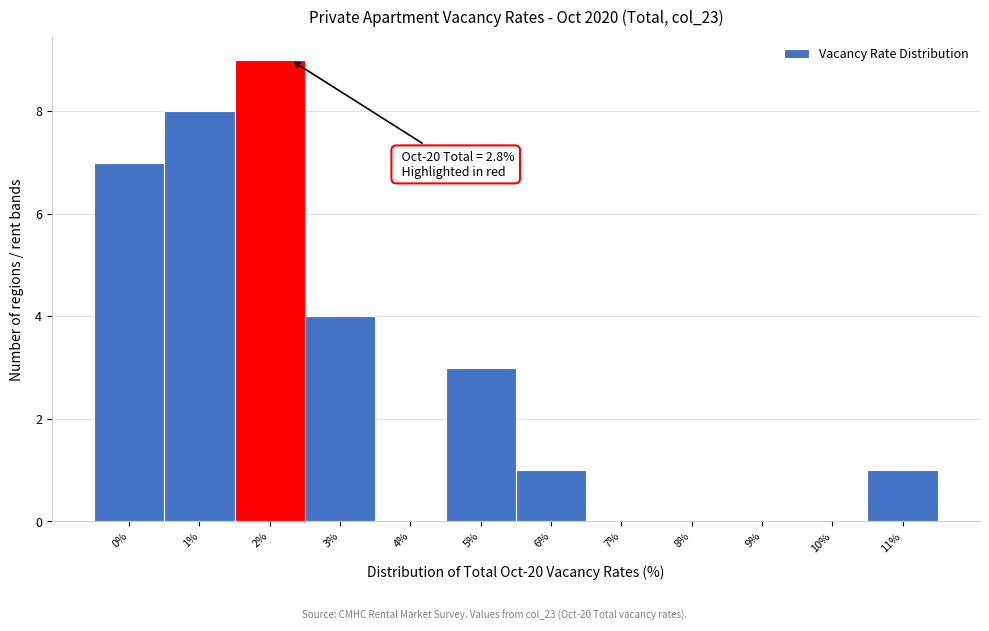

Reading left to right, transcribe all the data shown in this chart.

0%=7	1%=8	2%=9	3%=4	4%=0	5%=3	6%=1	7%=0	8%=0	9%=0	10%=0	11%=1